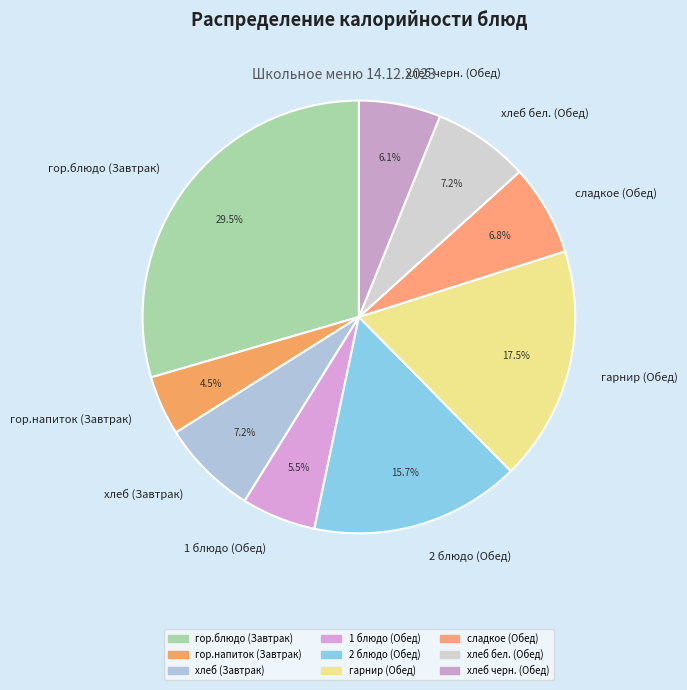

Does any single category account for the majority?

No